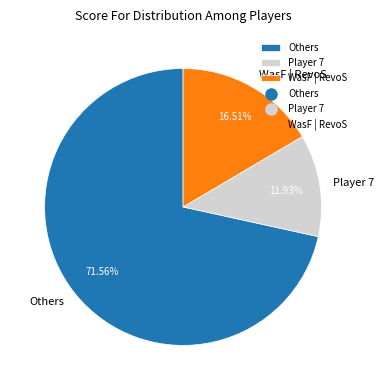

Which has a higher value, Others or WasF | RevoS?

Others